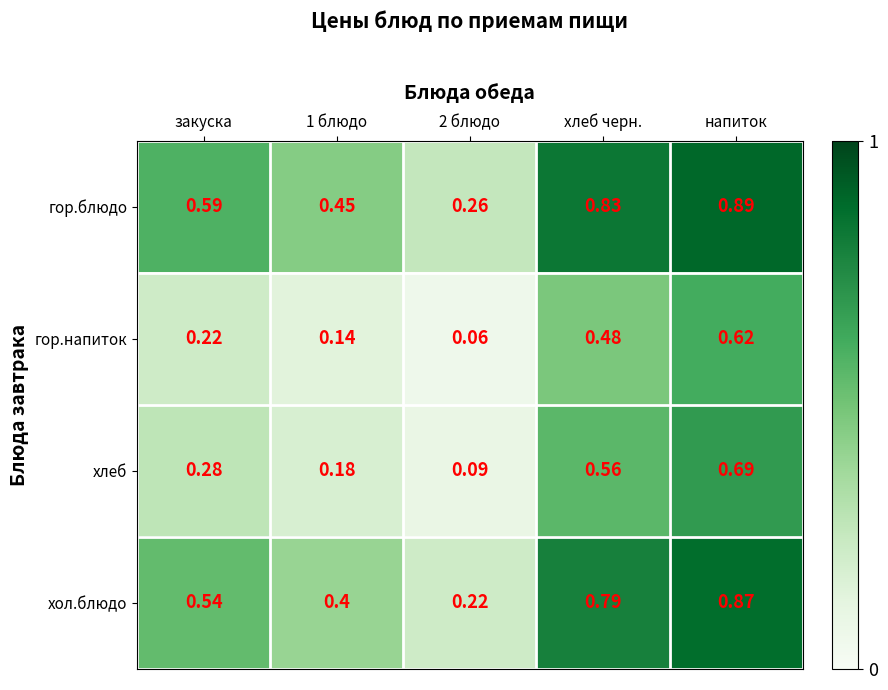

Which series has the largest range (max minus min)?

хол.блюдо